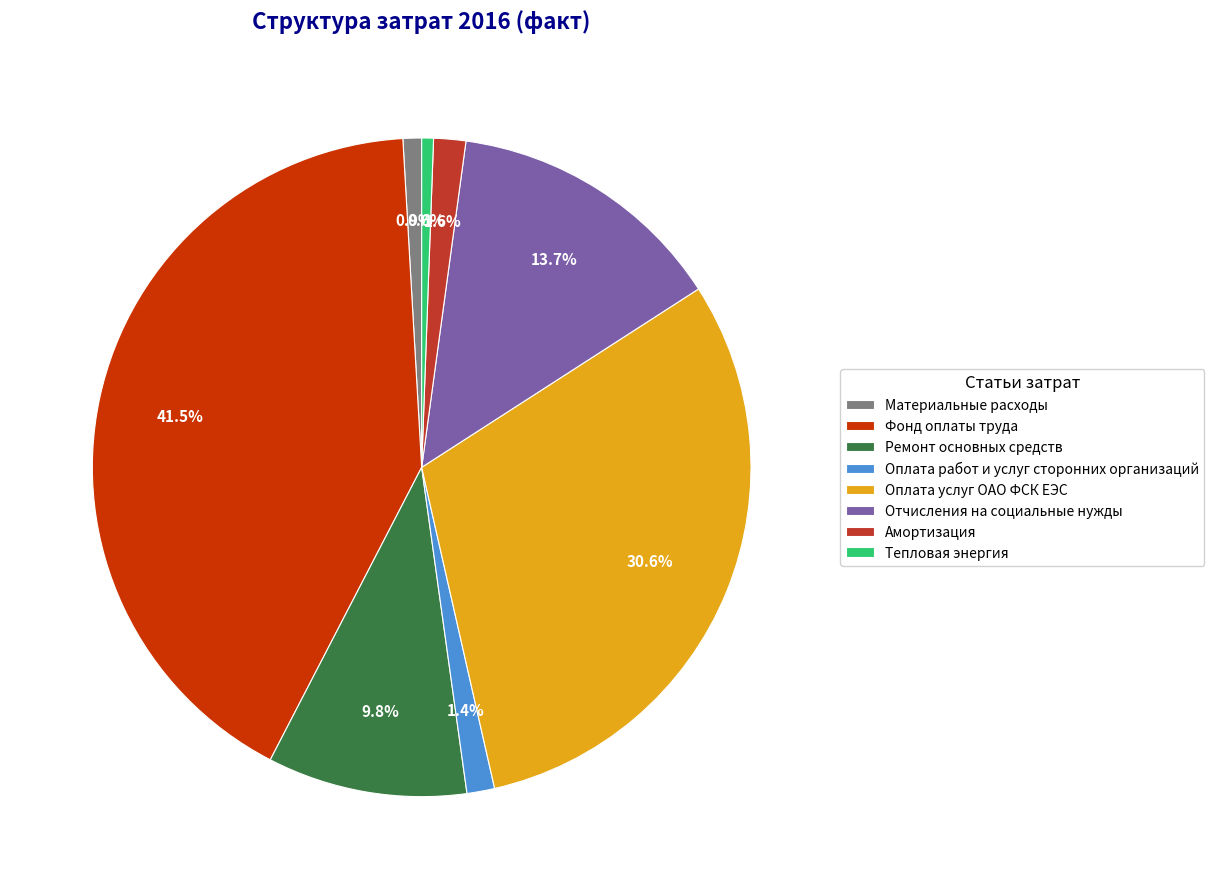

The Оплата работ и услуг сторонних организаций slice represents 11% of the pie. True or false?

False